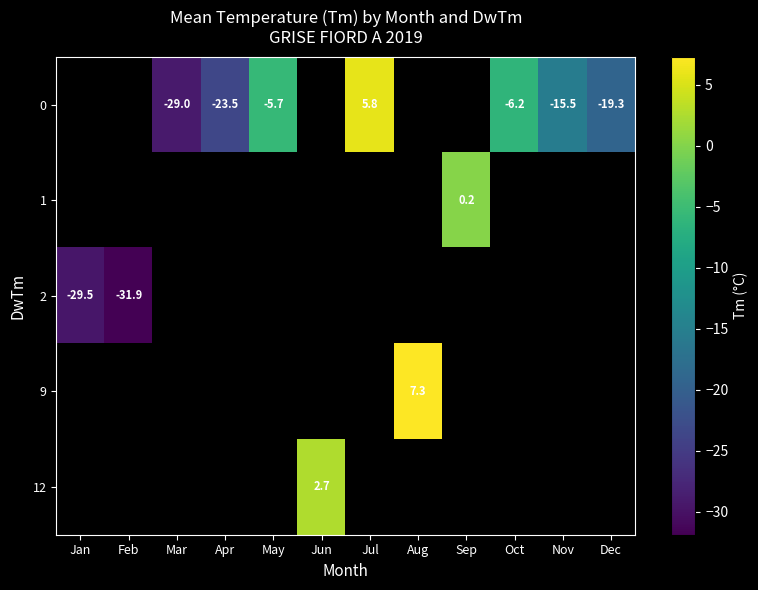

At which label does row_2 reach its peak?

Jan